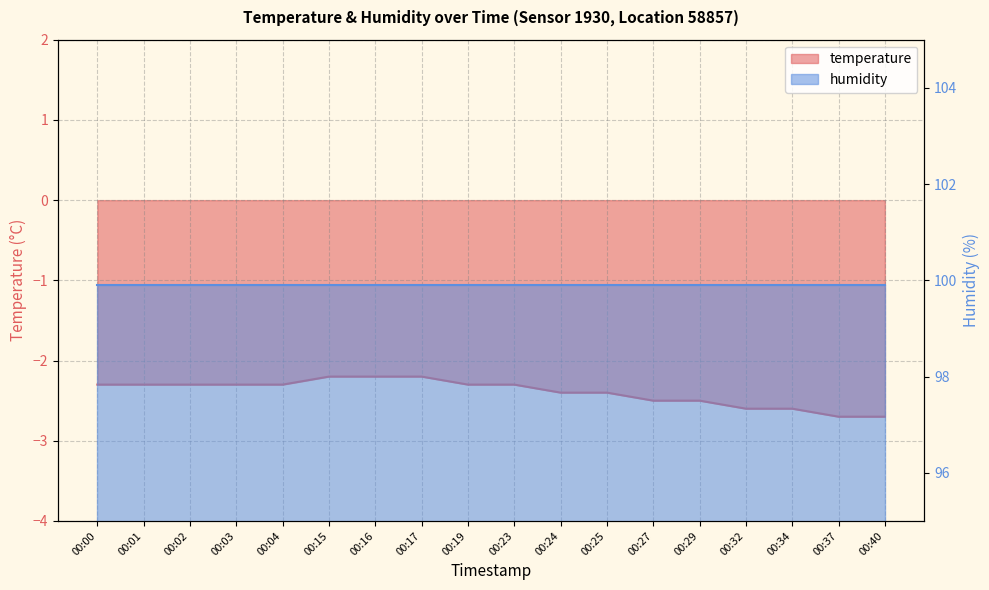

Is it true that the value at 00:15 is -2.2?

True